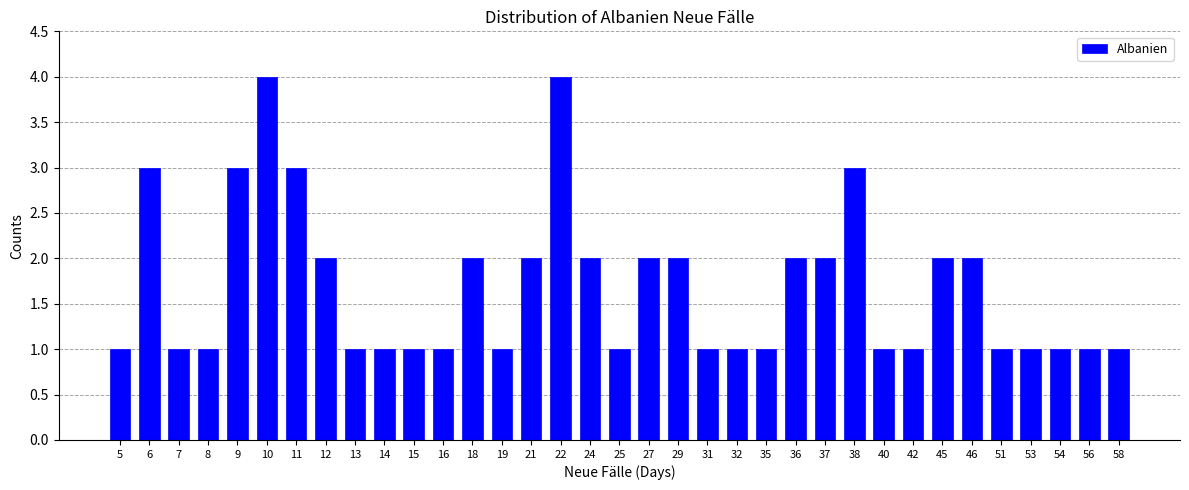

What is the value of the 31st bar from the left?

1